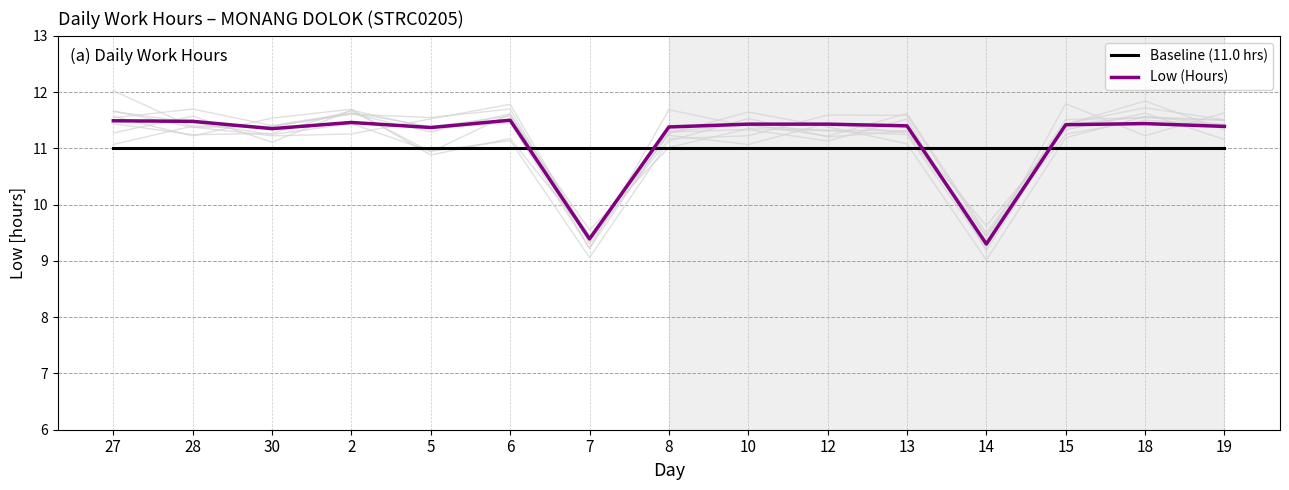

What is the spread (max minus min) of values at 7?

1.6